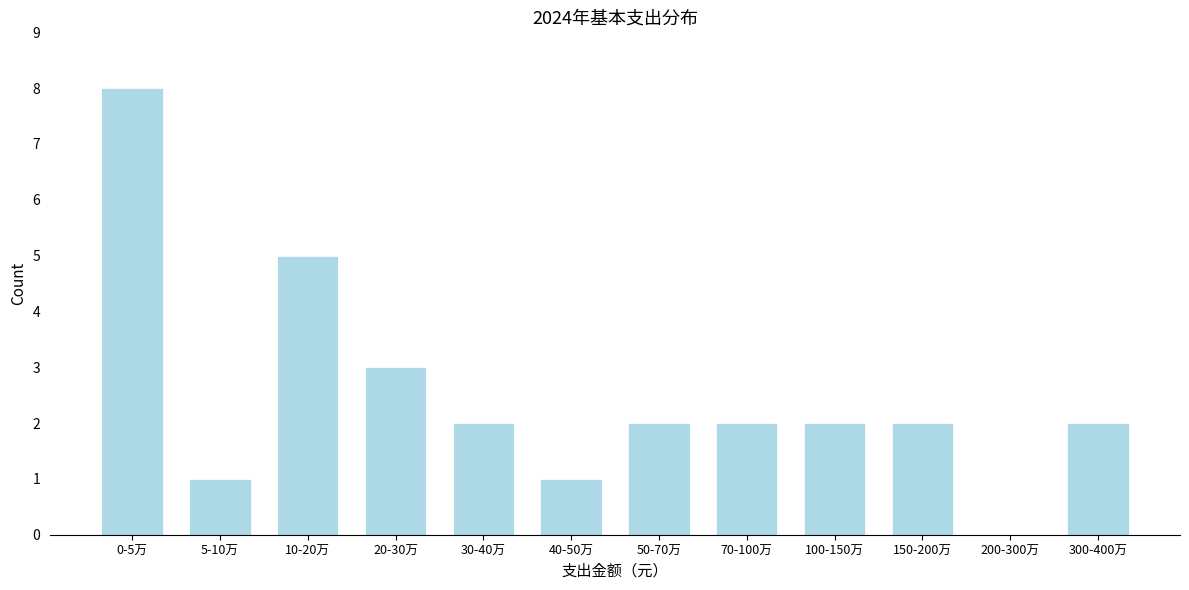

Reading right to left, list all the values displayed in this chart.

300-400万=2	200-300万=0	150-200万=2	100-150万=2	70-100万=2	50-70万=2	40-50万=1	30-40万=2	20-30万=3	10-20万=5	5-10万=1	0-5万=8